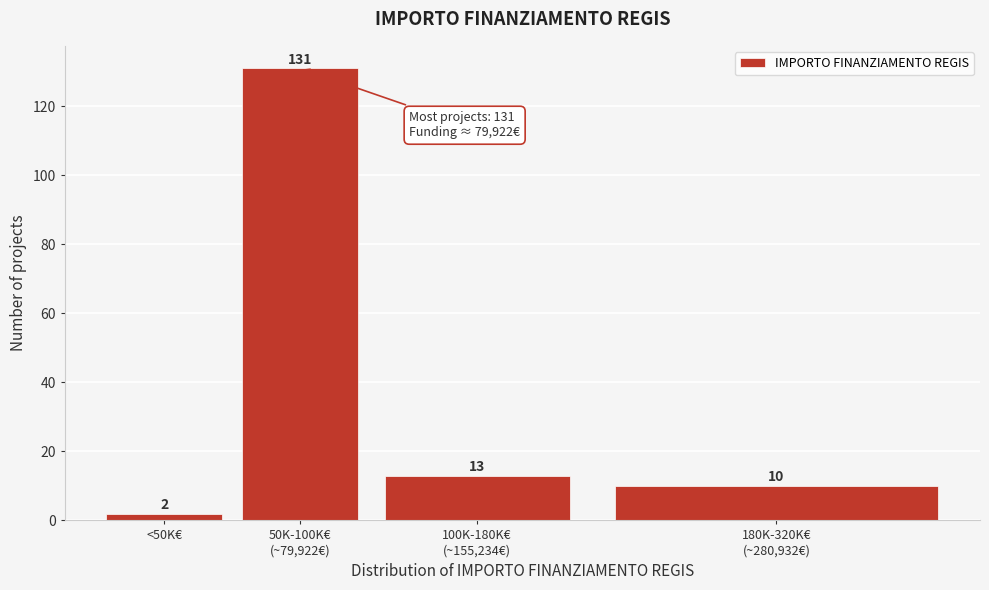

Reading left to right, extract all data points from this chart.

2	131	13	10